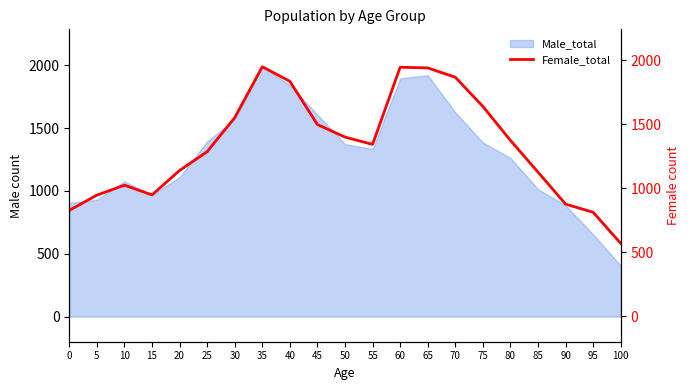

Reading left to right, what are all the values shown in this chart?

0=827	5=946	10=1024	15=948	20=1139	25=1286	30=1552	35=1950	40=1836	45=1498	50=1400	55=1343	60=1946	65=1941	70=1868	75=1640	80=1374	85=1126	90=876	95=812	100=569